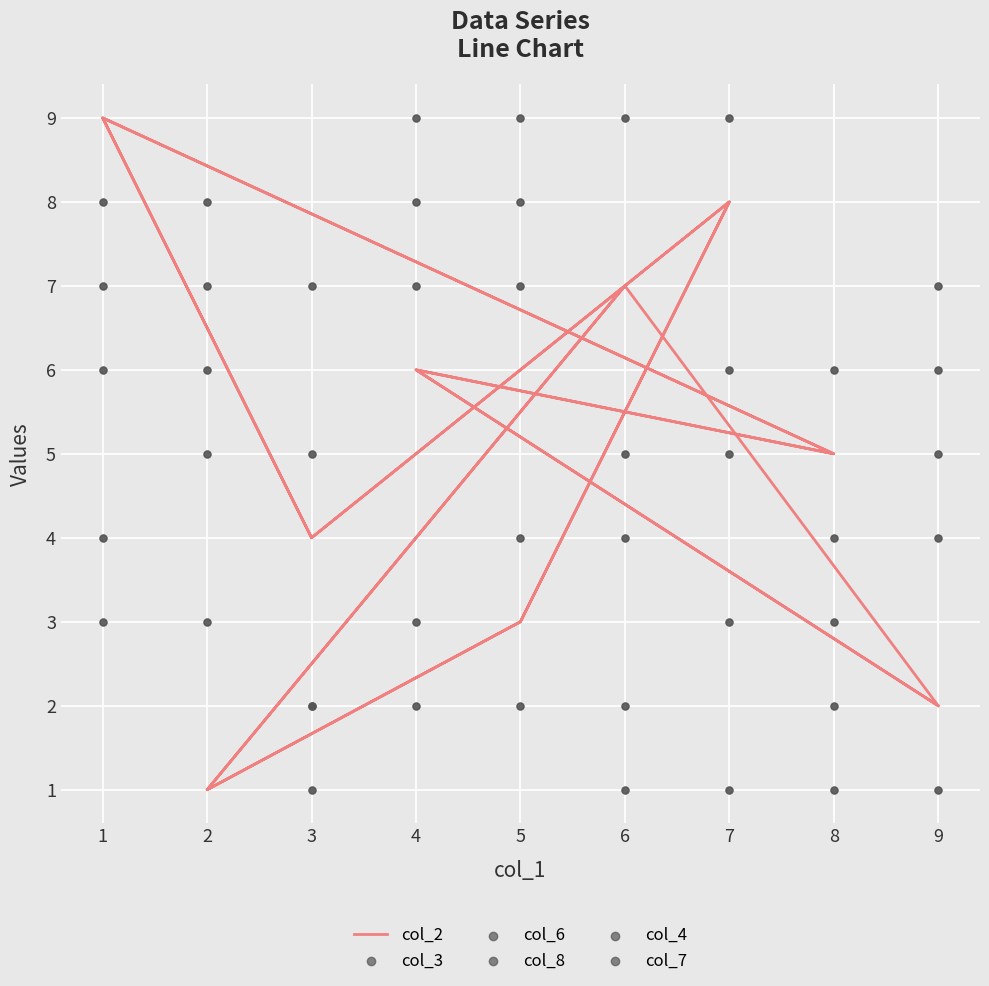

Which series contains the highest Y value?

col_2